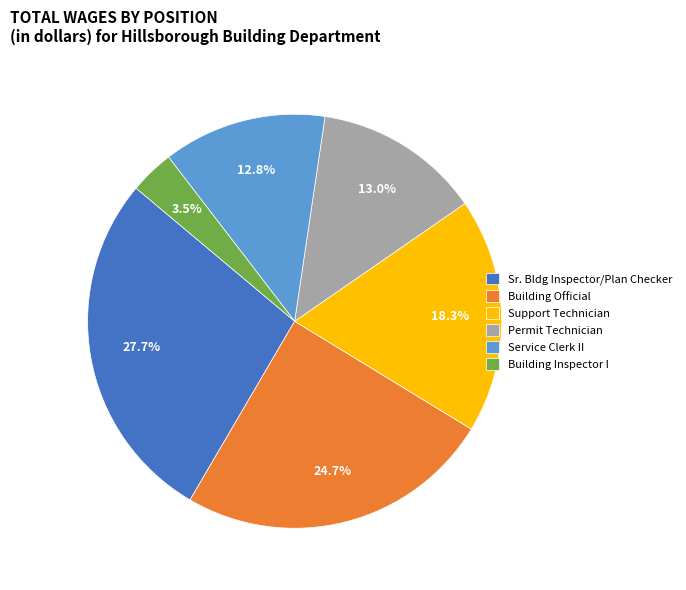

Is there a majority slice in this chart?

No